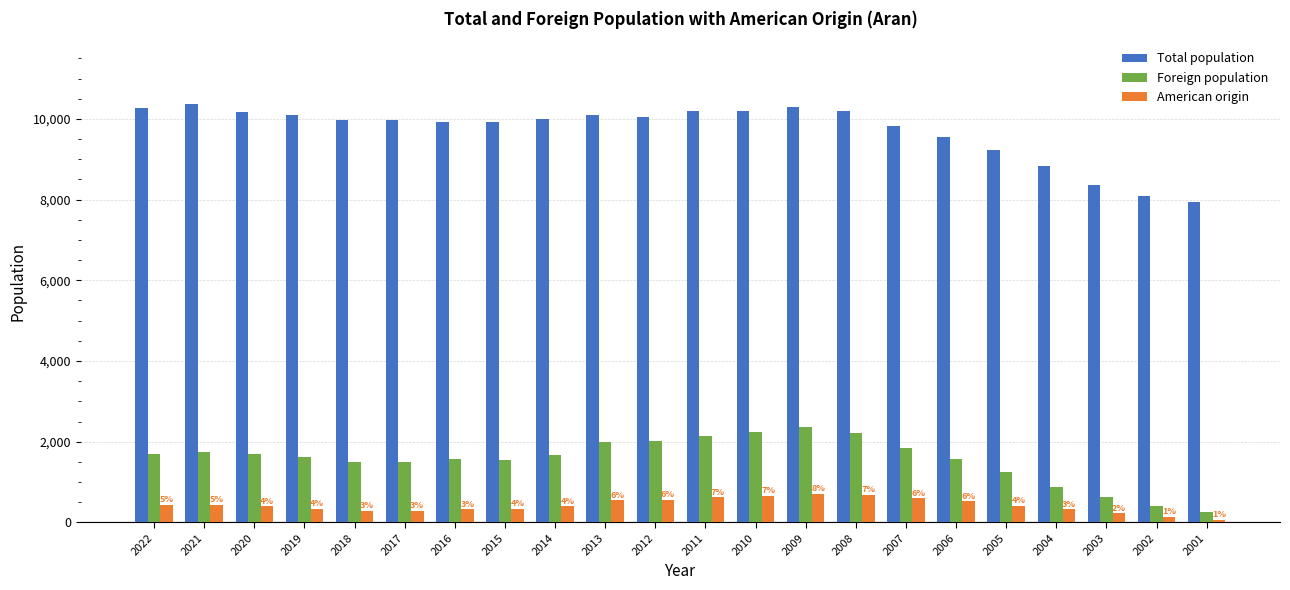

Between 2013 and 2002, which series saw the biggest shift?

Total population